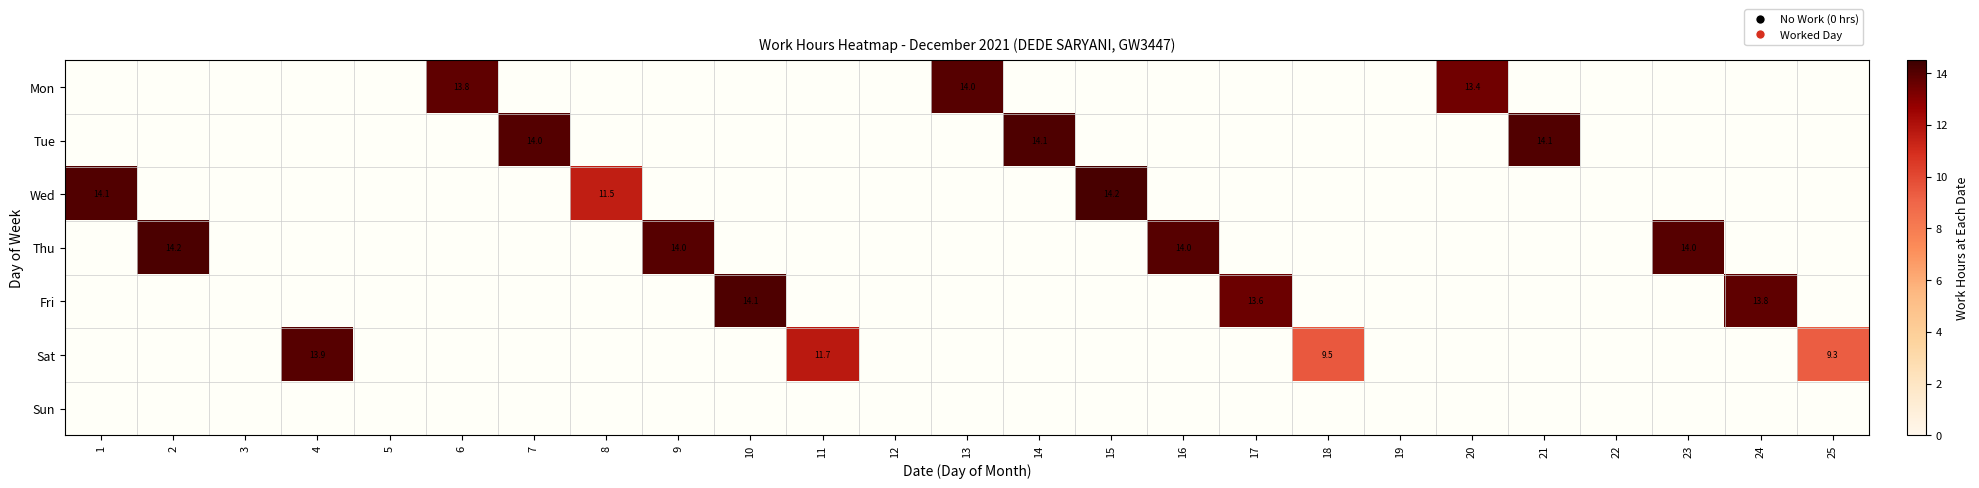

What is the greatest value displayed?

14.2